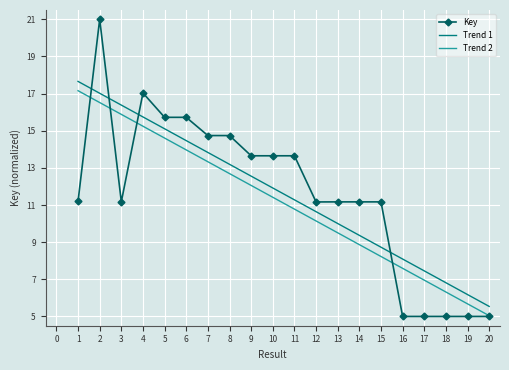

What is the spread (max minus min) of values at 1?

6.5